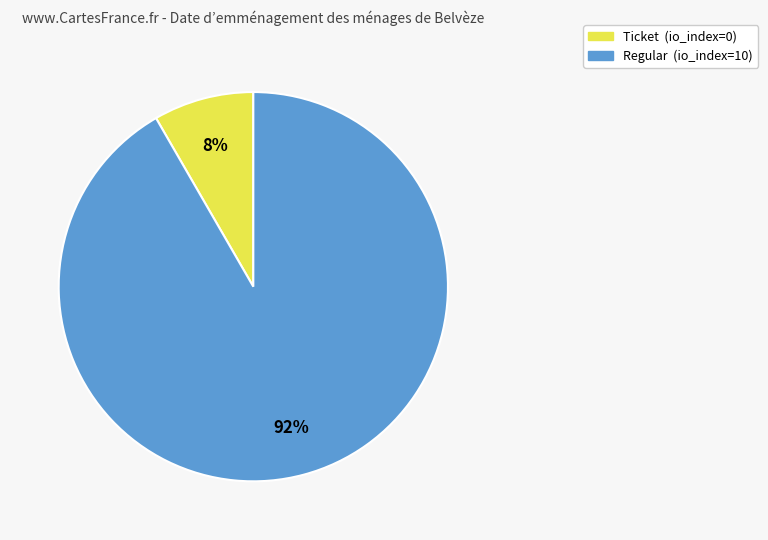

To the nearest percent, what percentage of the pie is Regular?

92%